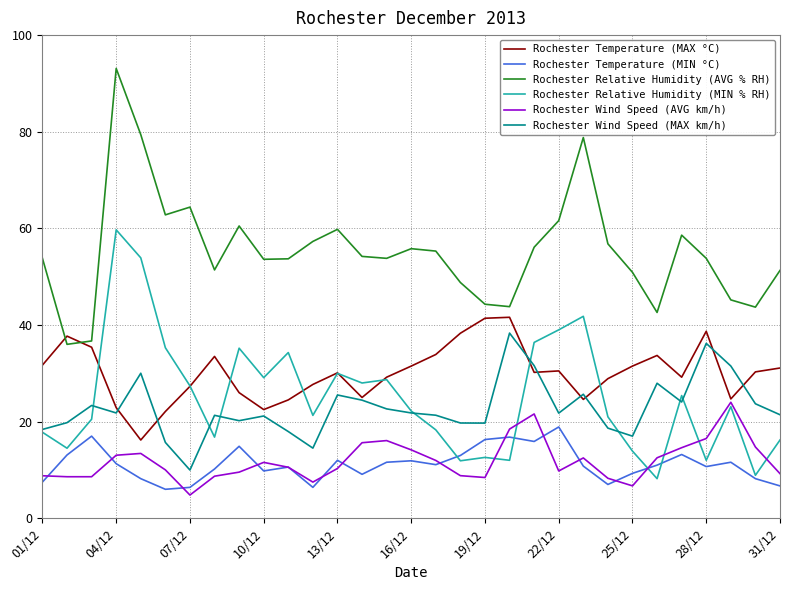

At how many categories does at least one series exceed 26?

31